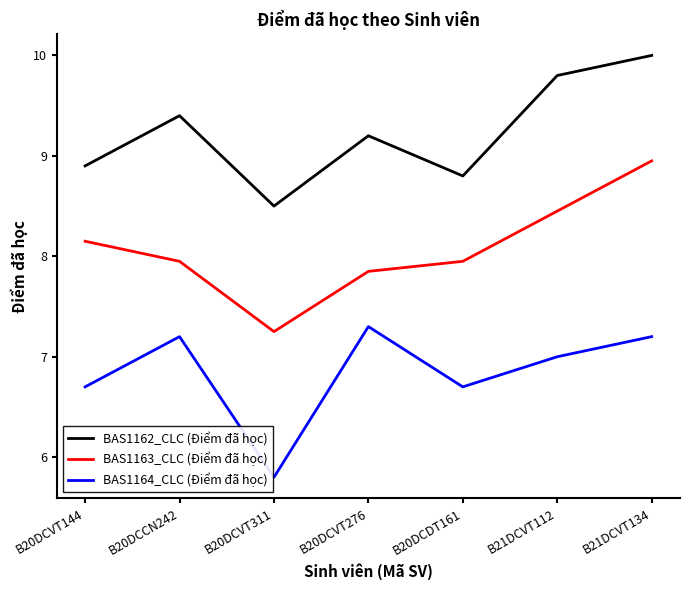

What are all the series names shown in the legend?

BAS1162_CLC (Điểm đã học), BAS1163_CLC (Điểm đã học), BAS1164_CLC (Điểm đã học)